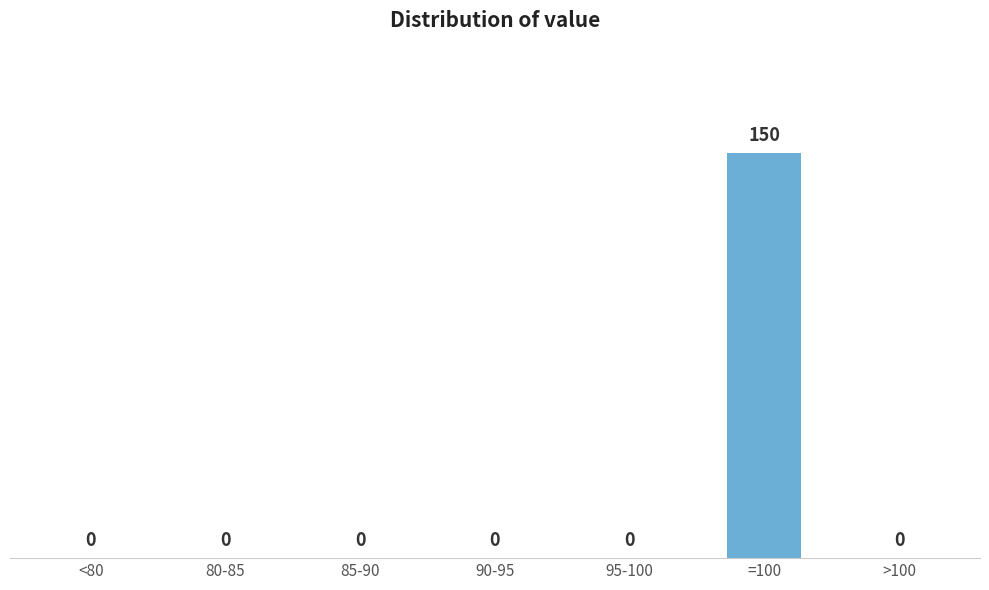

Reading left to right, transcribe all the data shown in this chart.

<80=0	80-85=0	85-90=0	90-95=0	95-100=0	=100=150	>100=0